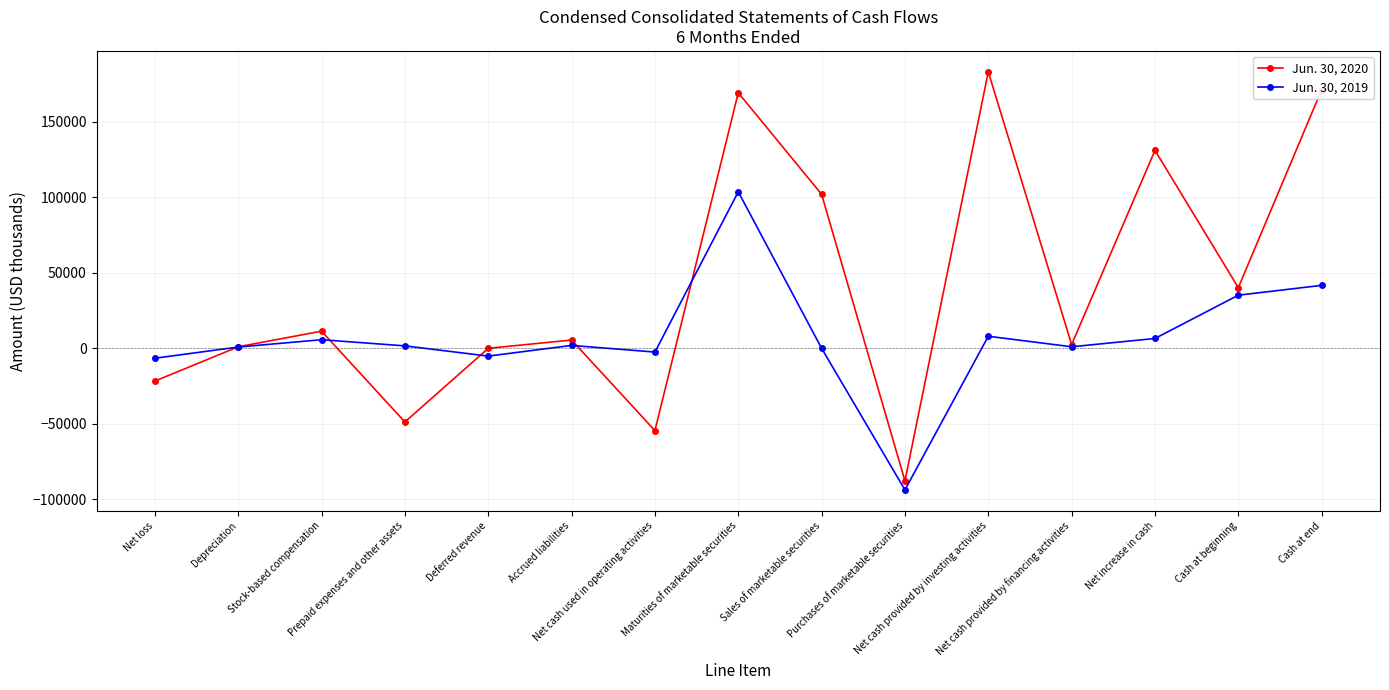

Is this an area chart (filled region under the line)?

No